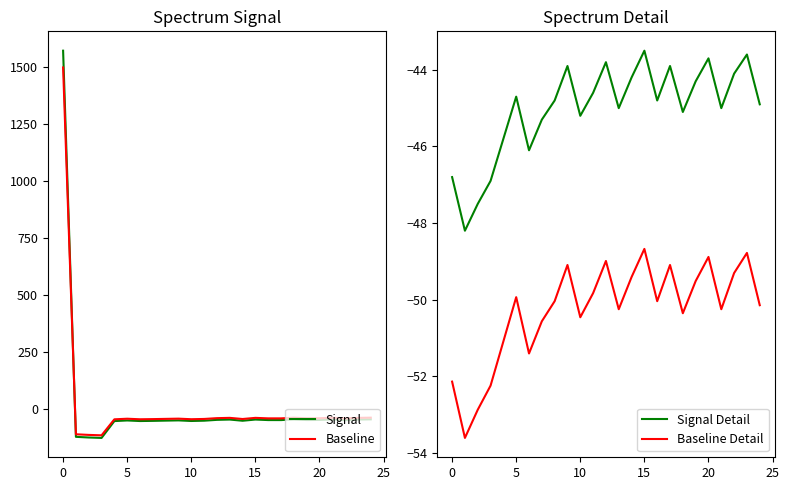

What is the difference between the maximum and minimum values in the Signal Detail series?

4.7